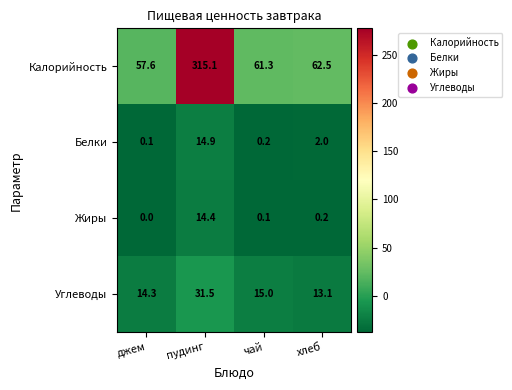

Reading left to right, extract all data points from this chart.

Калорийность: 57.6	315.1	61.3	62.5
Белки: 0.1	14.9	0.2	2.0
Жиры: 0.0	14.4	0.1	0.2
Углеводы: 14.3	31.5	15.0	13.1